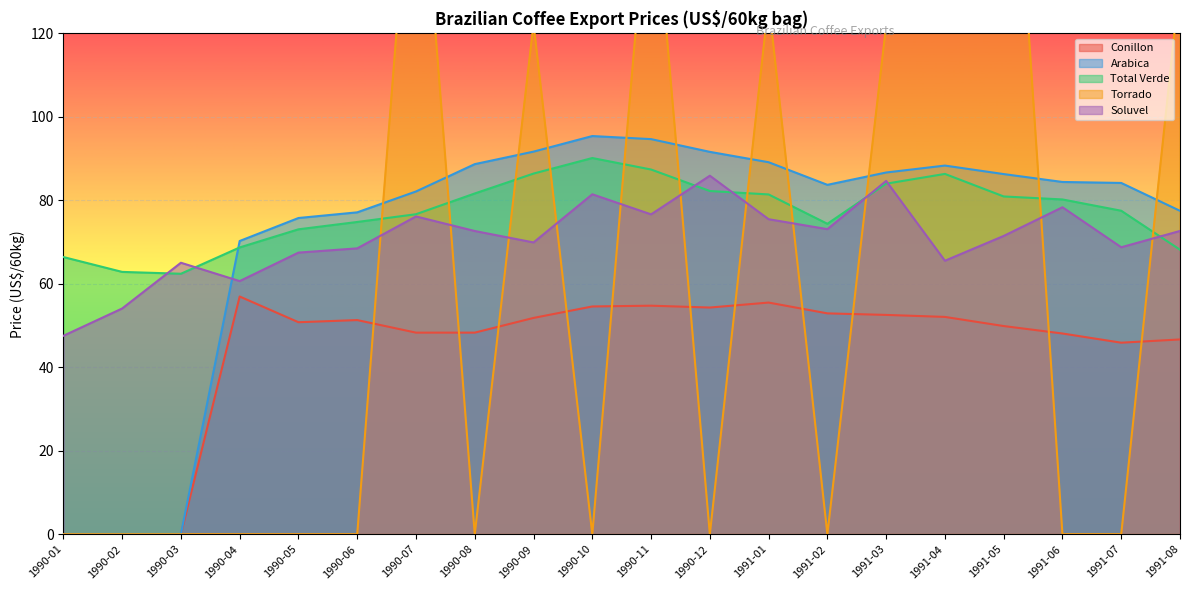

True or false: Total Verde and Conillon intersect in this chart.

False